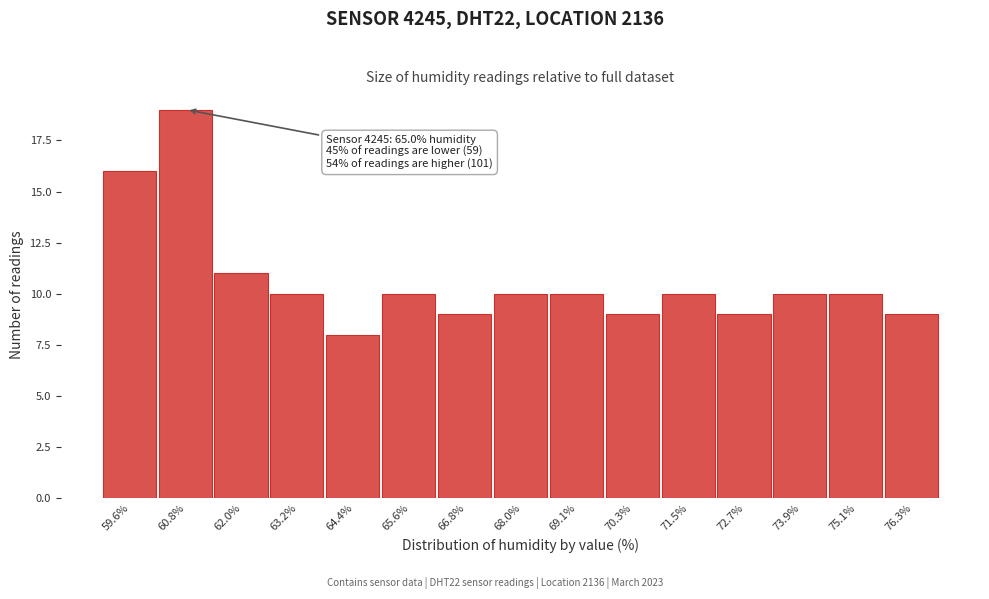

Reading right to left, list all the values displayed in this chart.

76.3%=9	75.1%=10	73.9%=10	72.7%=9	71.5%=10	70.3%=9	69.1%=10	68.0%=10	66.8%=9	65.6%=10	64.4%=8	63.2%=10	62.0%=11	60.8%=19	59.6%=16